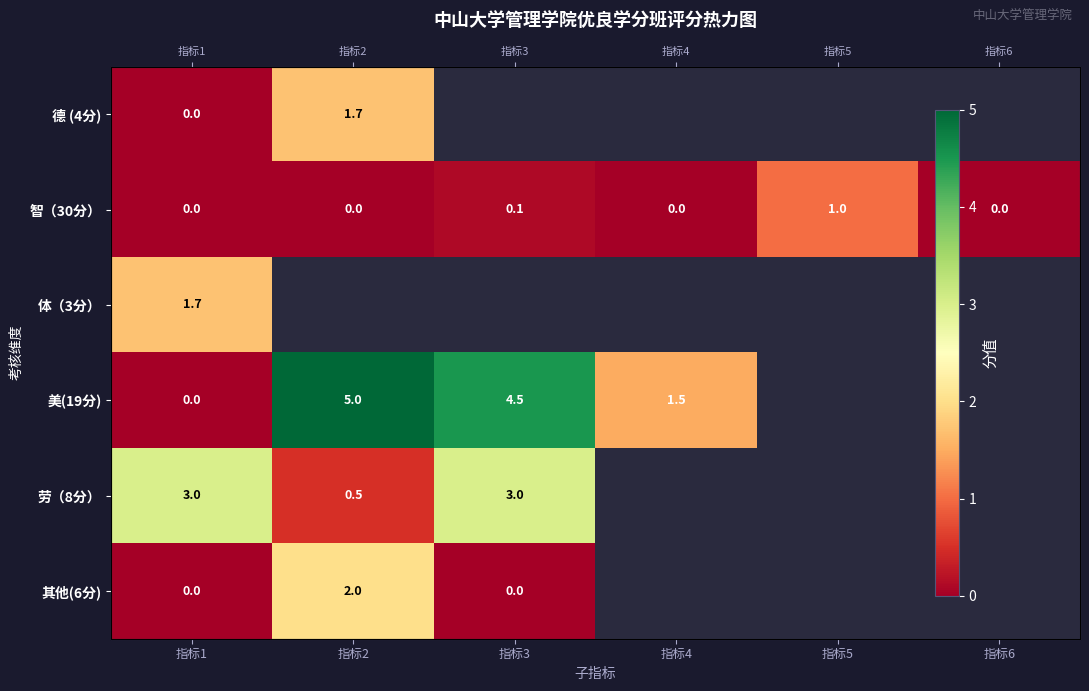

The value of 美(19分) at 指标3 is 4.5. True or false?

True